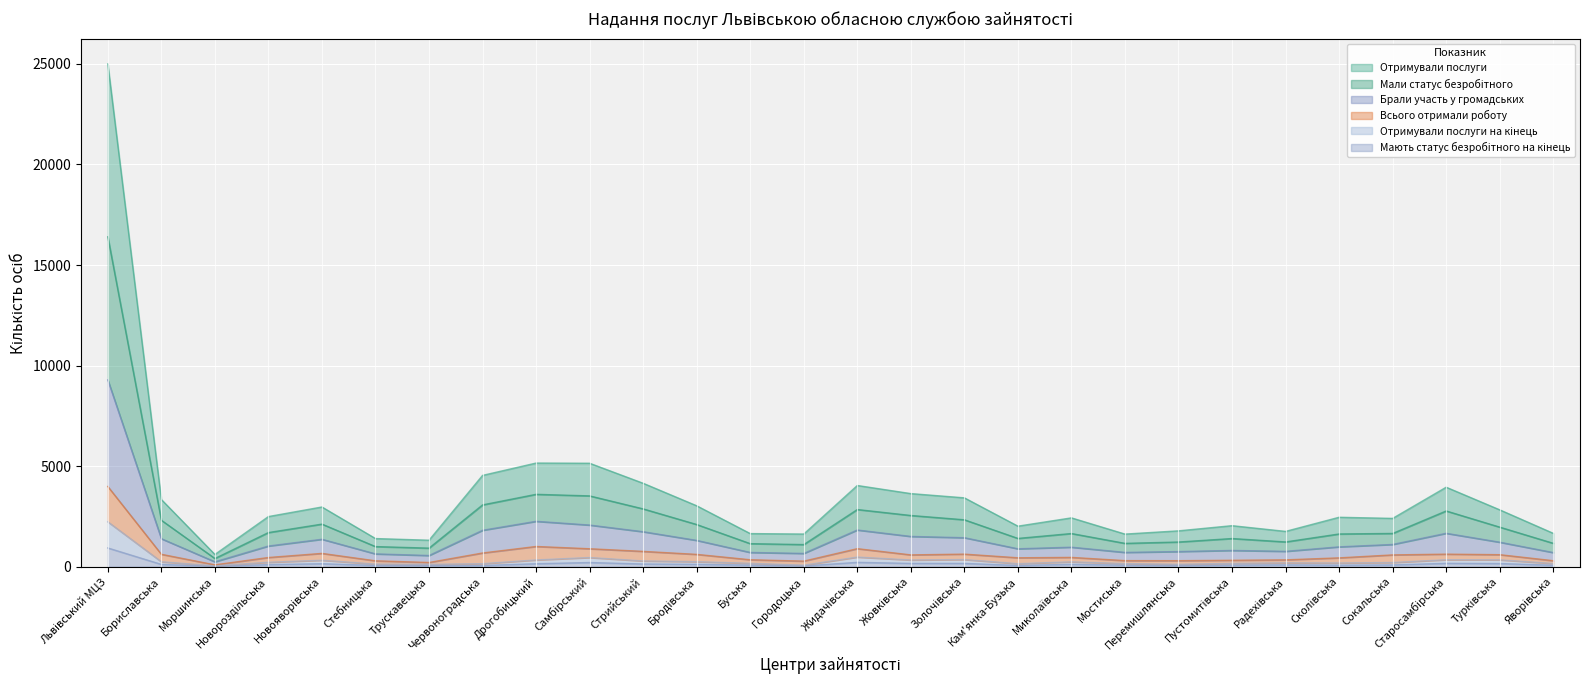

The Мають статус безробітного на кінець series shows 22 at Перемишлянська. True or false?

False